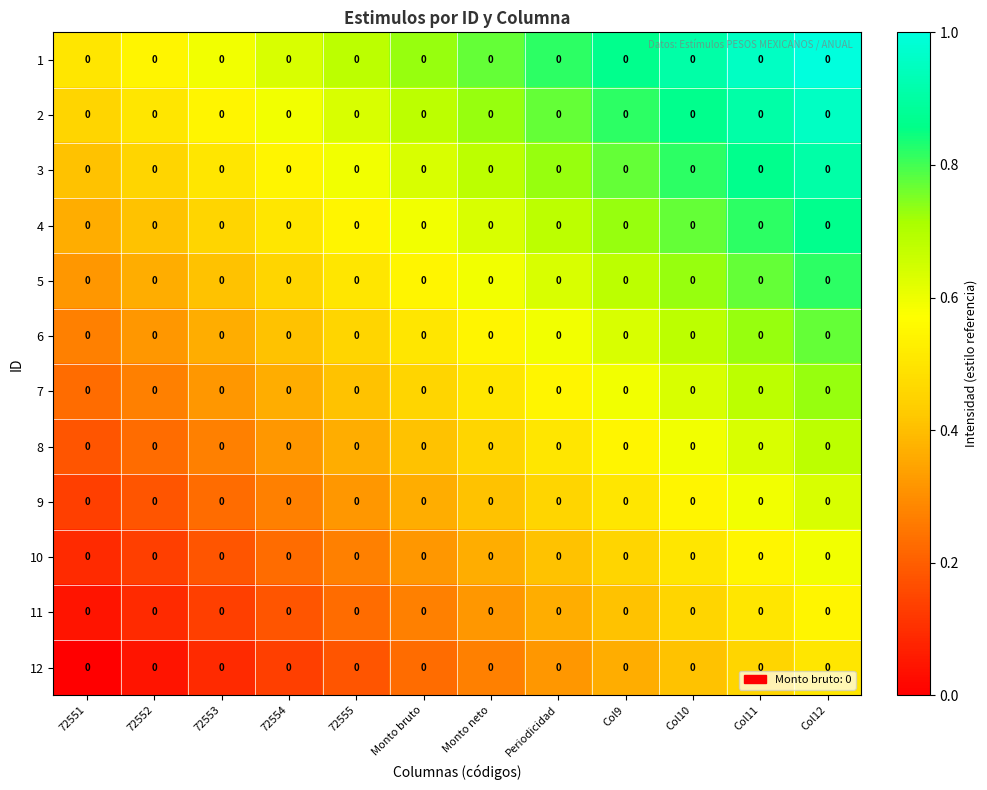

How many distinct data groups are displayed?

12